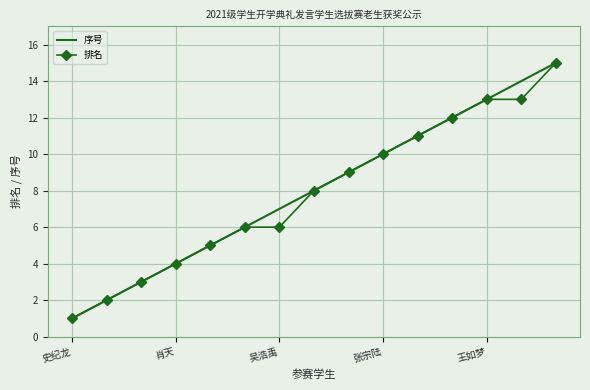

What is the greatest value displayed?

15